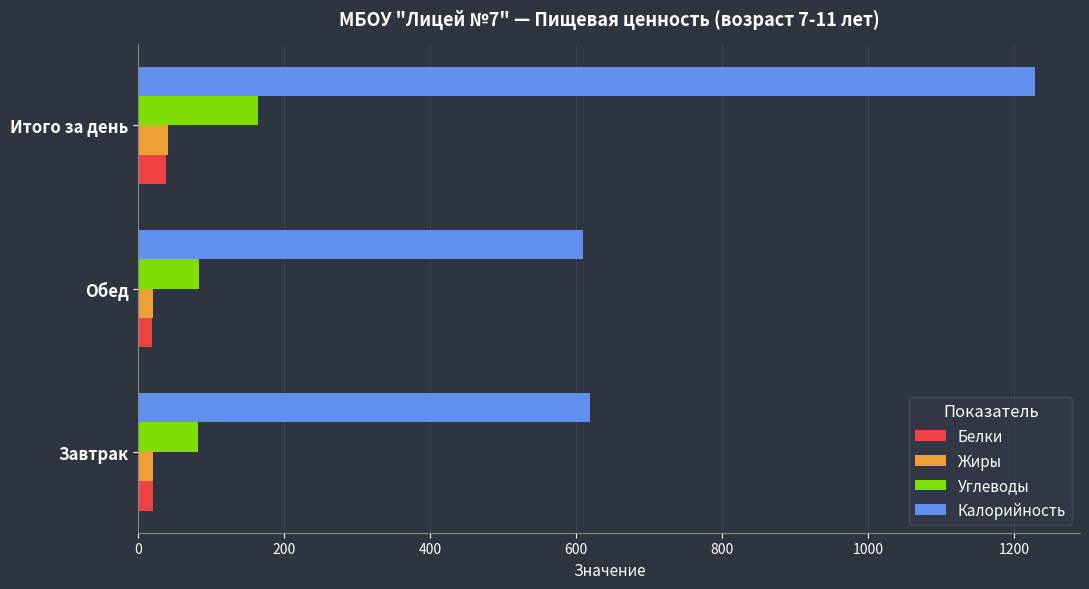

Which category has the highest value in the Углеводы series?

Итого за день